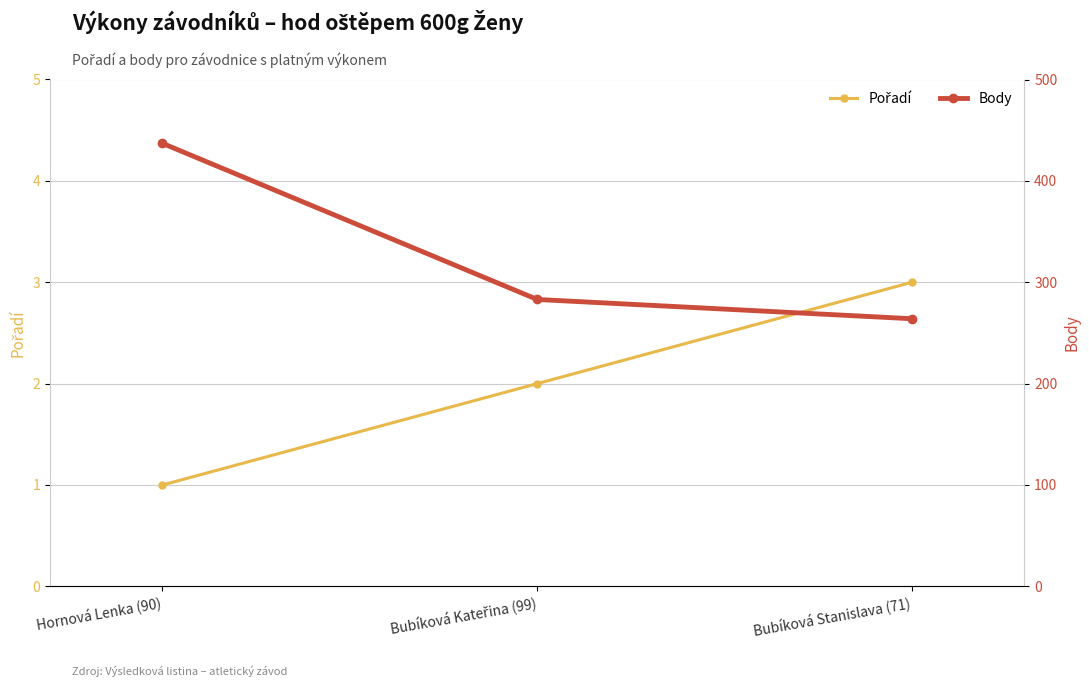

What is the average value of the Body series?

328